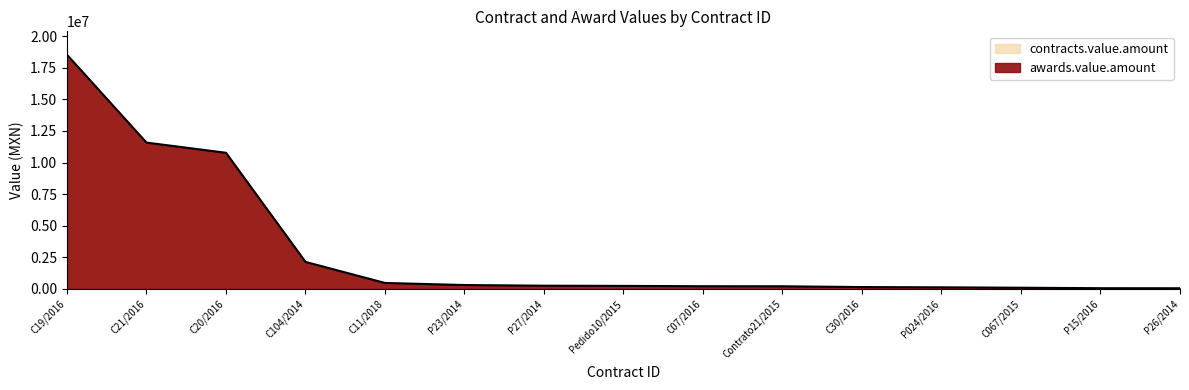

What is the label of the 5th point from the right?

C30/2016